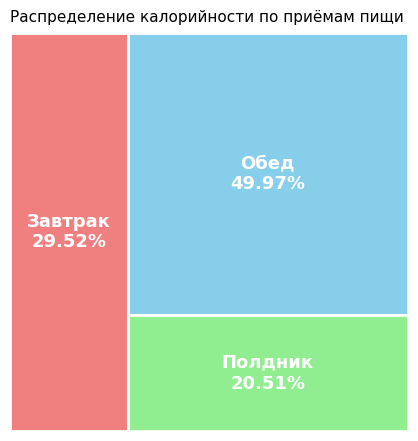

Rank the categories by value from highest to lowest.

Обед, Завтрак, Полдник